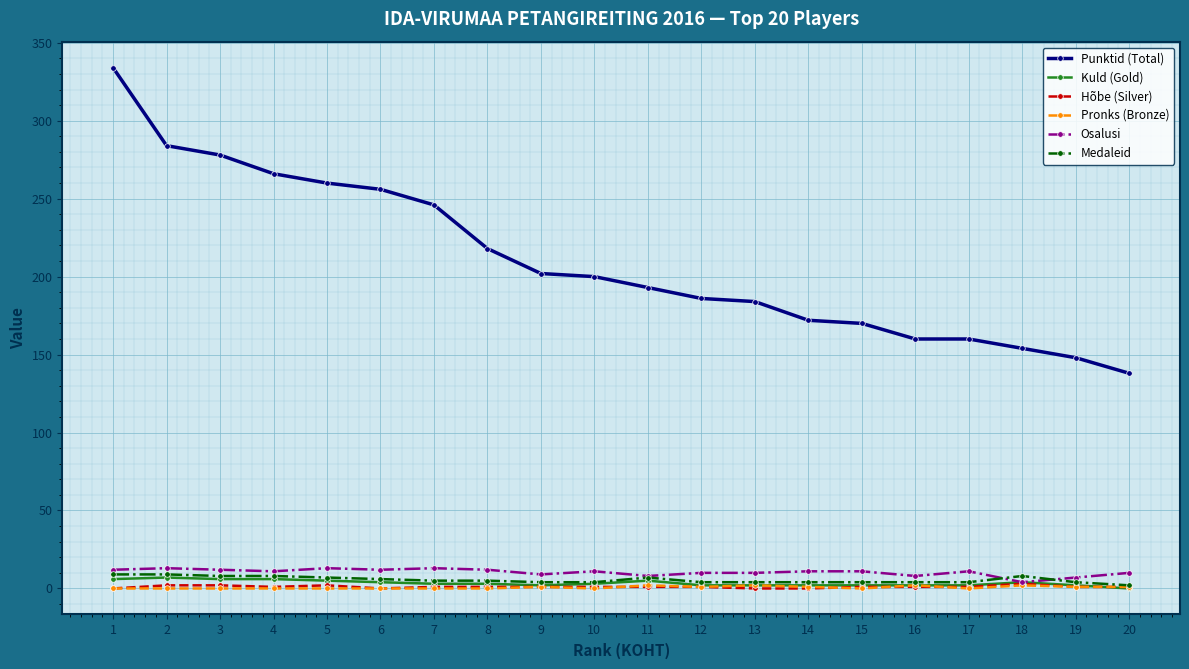

At which category is the sum across all series the highest?

1